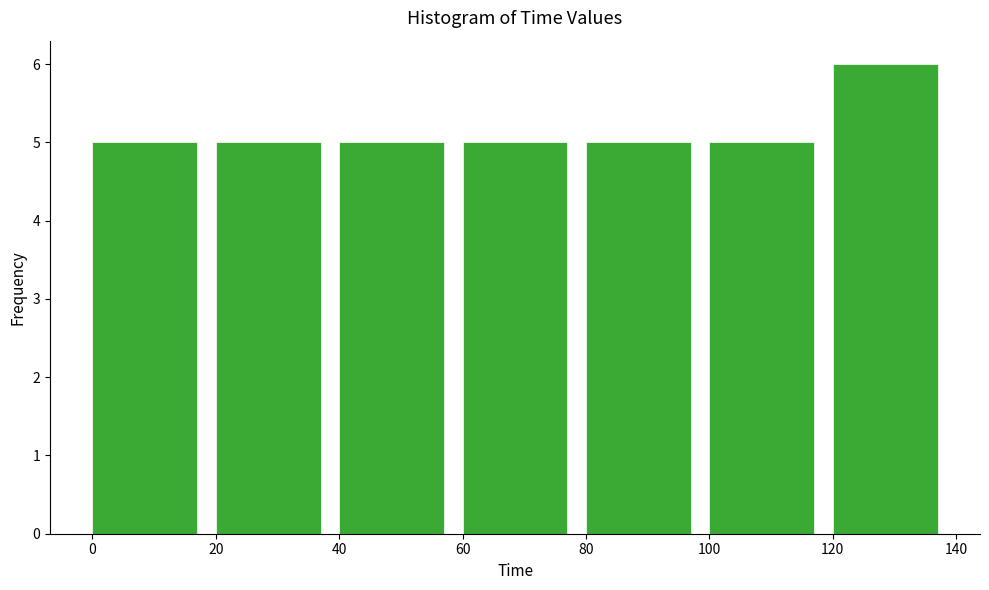

Reading left to right, transcribe this chart: for each bar, give the range it covers on the x-axis and its height. The values are not printed on the chart, so give them approximately, as read against the axis.

0 to 20: 5
20 to 40: 5
40 to 60: 5
60 to 80: 5
80 to 100: 5
100 to 120: 5
120 to 140: 6